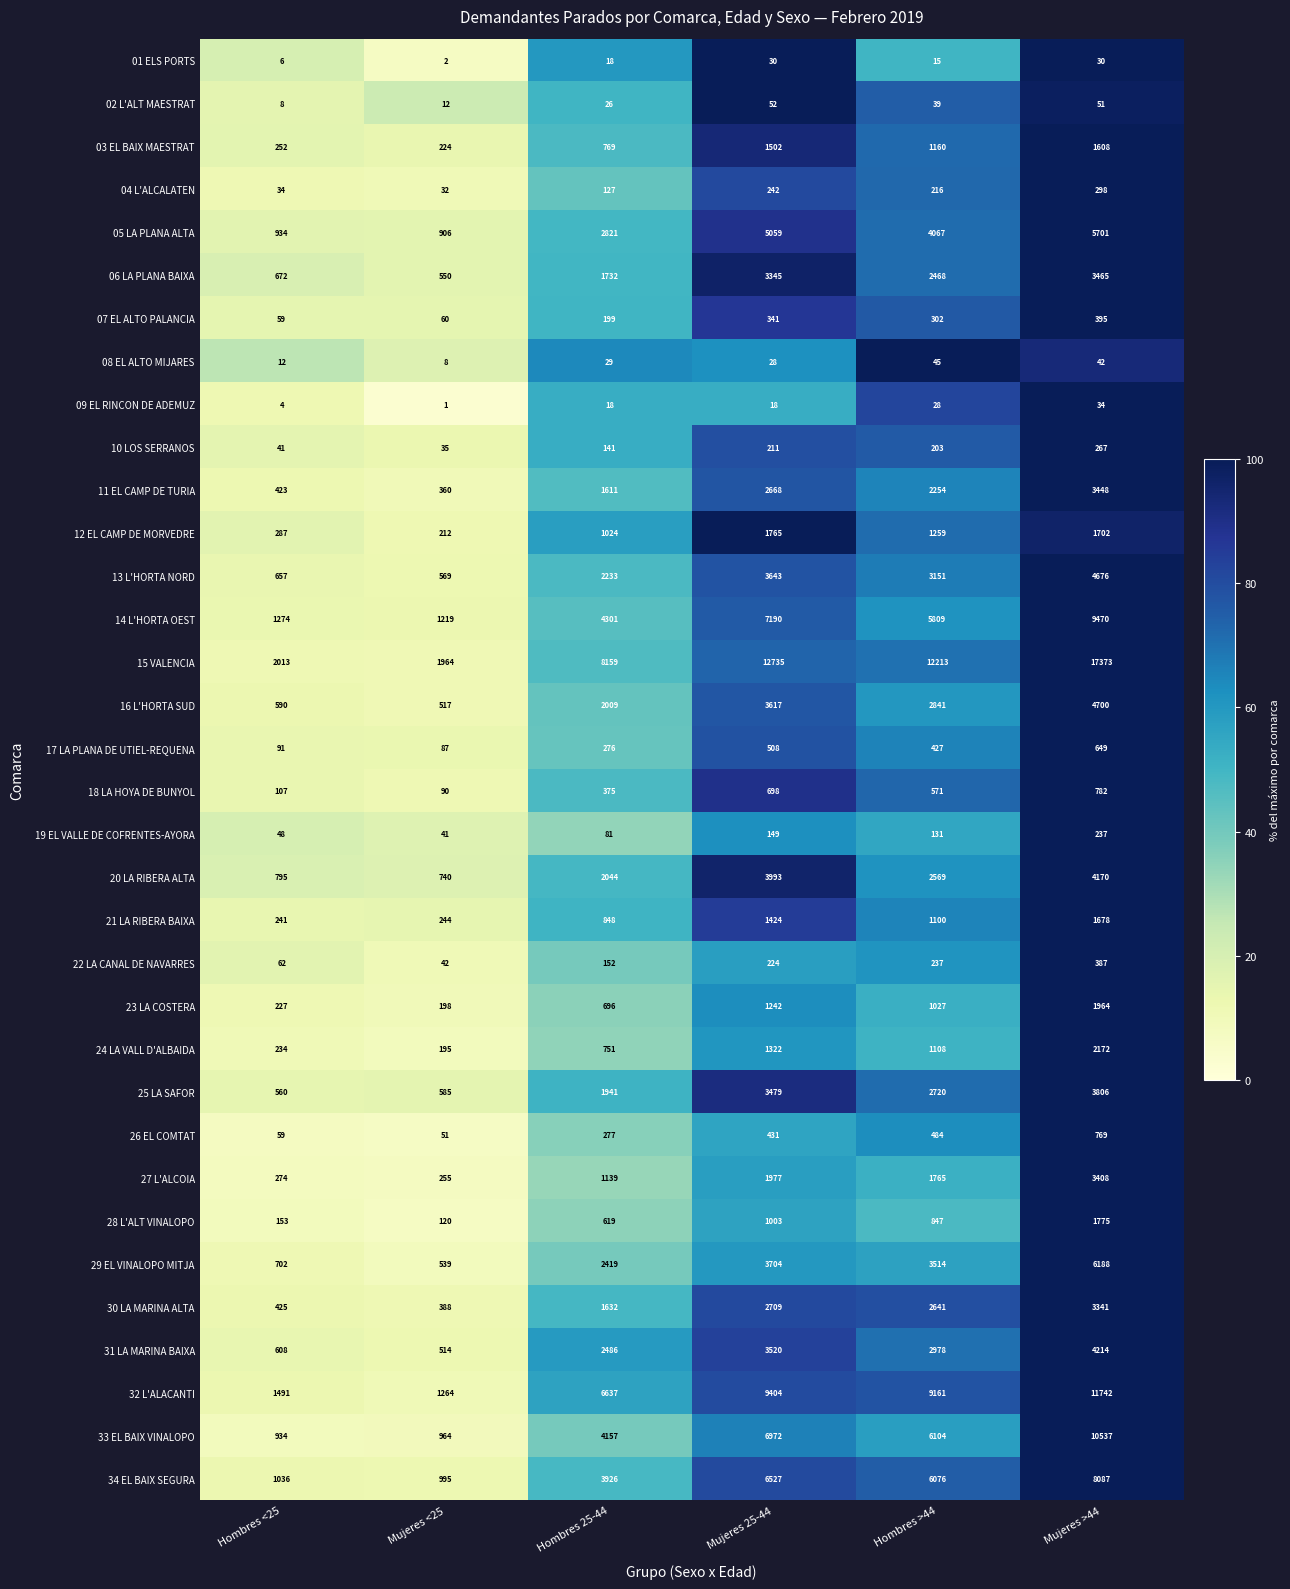

The value of 10 LOS SERRANOS at Hombres 25-44 is 141. True or false?

True